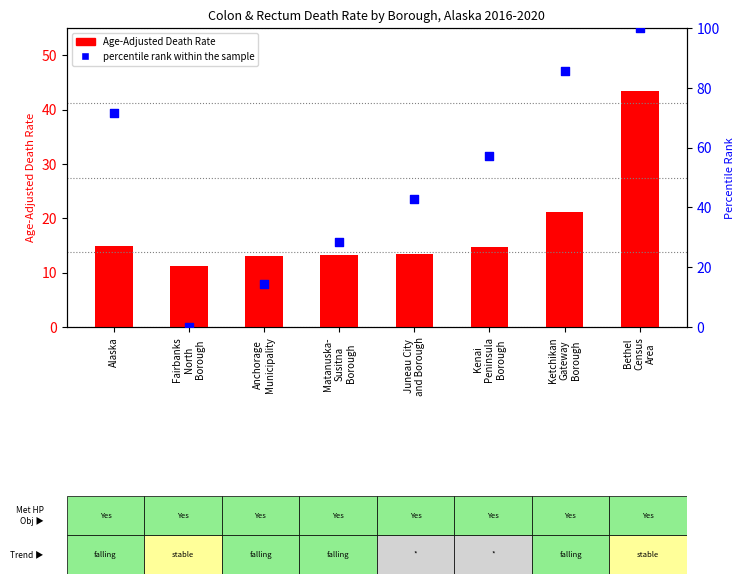

Which has a higher value, Kenai
Peninsula
Borough or Matanuska-
Susitna
Borough?

Kenai
Peninsula
Borough